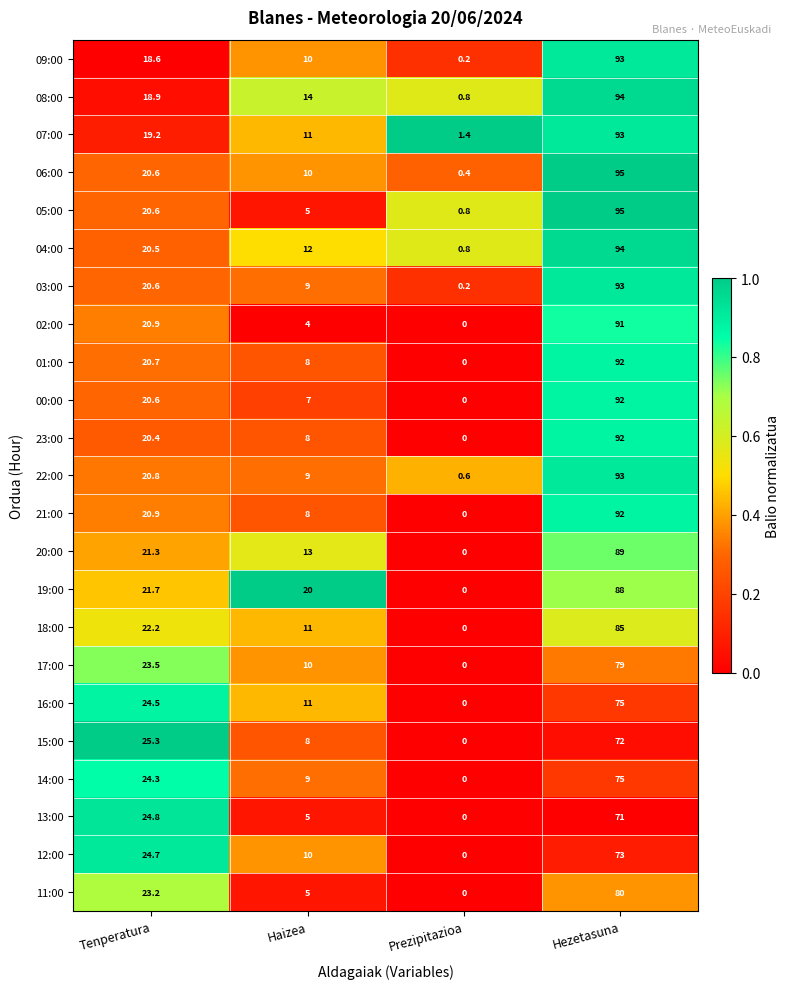

Is it true that 14:00 equals 2.2 at Haizea?

False